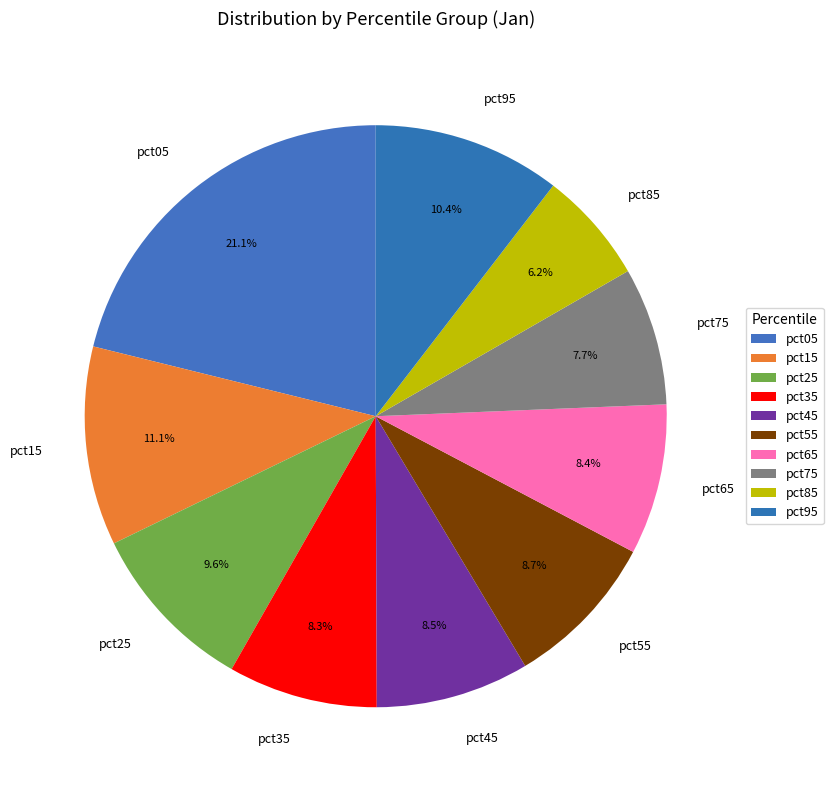

What is the total percentage of pct05 and pct35?

29.4%